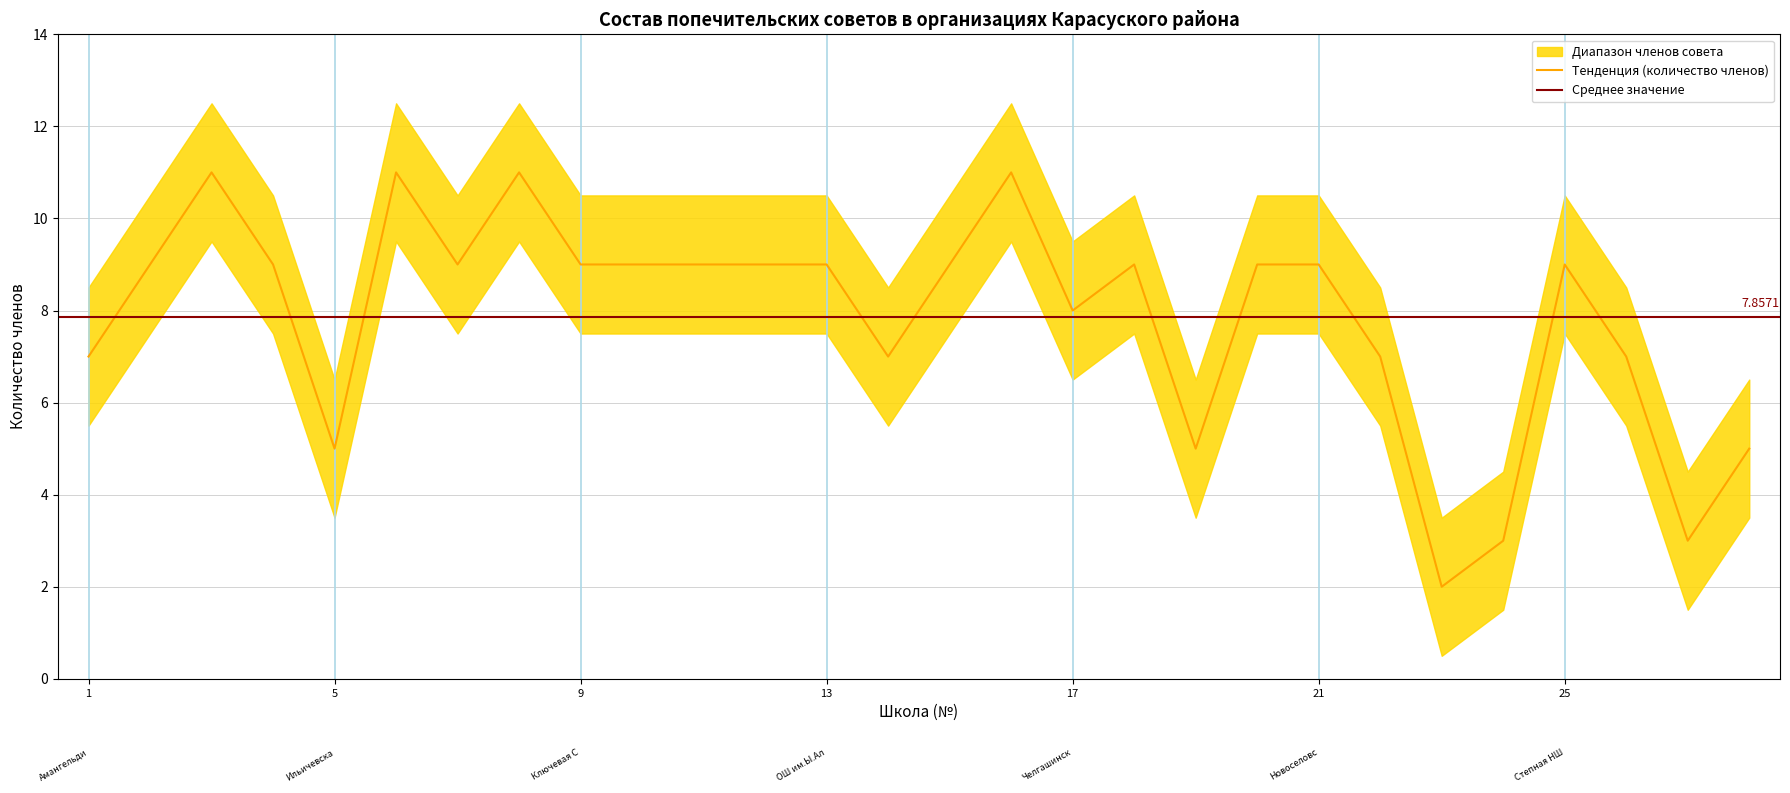

List the labels in order of value, largest first.

Железнодорожная СШ, Караманская СШ, Карамырзинская, Целинная СШ, Айдарлинская СШ, Жалгысканская СШ, Карасуская СШ, Ключевая СШ, Люблинская СШ, Ленинская СШ, Октябрьская СШ, ОШ им.Ы.Алтынсарина, Станционная СШ, Герценская ОШ, Жамбылская ОШ, Новоселовская СШ, Степная НШ, Челгашинская СШ, Амангельдинская СШ, Павловская СШ, Ушаковская ОШ, Теректинская НШ, Ильичевская СШ, Жаныспайская ОШ, Панфиловская НШ, Прогресская НШ, Симферопольская НШ, Кошевская НШ